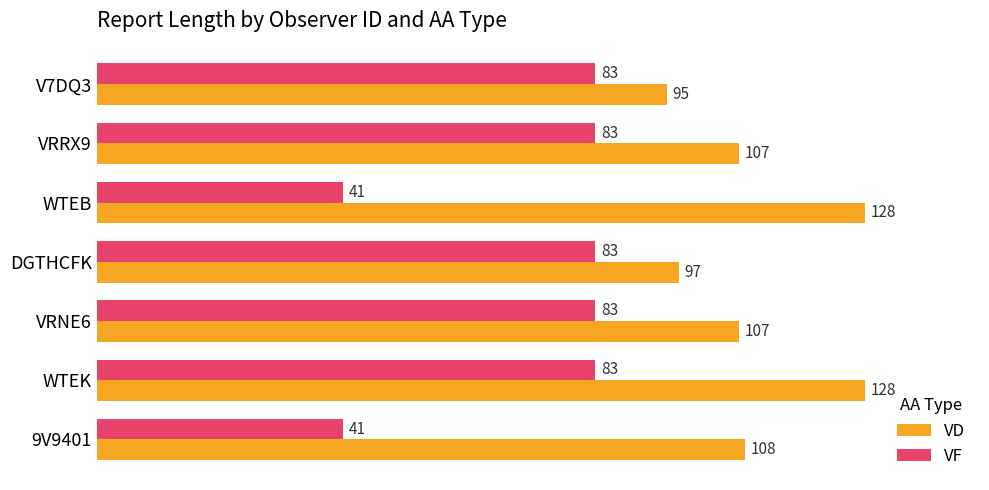

At which label does VD reach its minimum?

V7DQ3